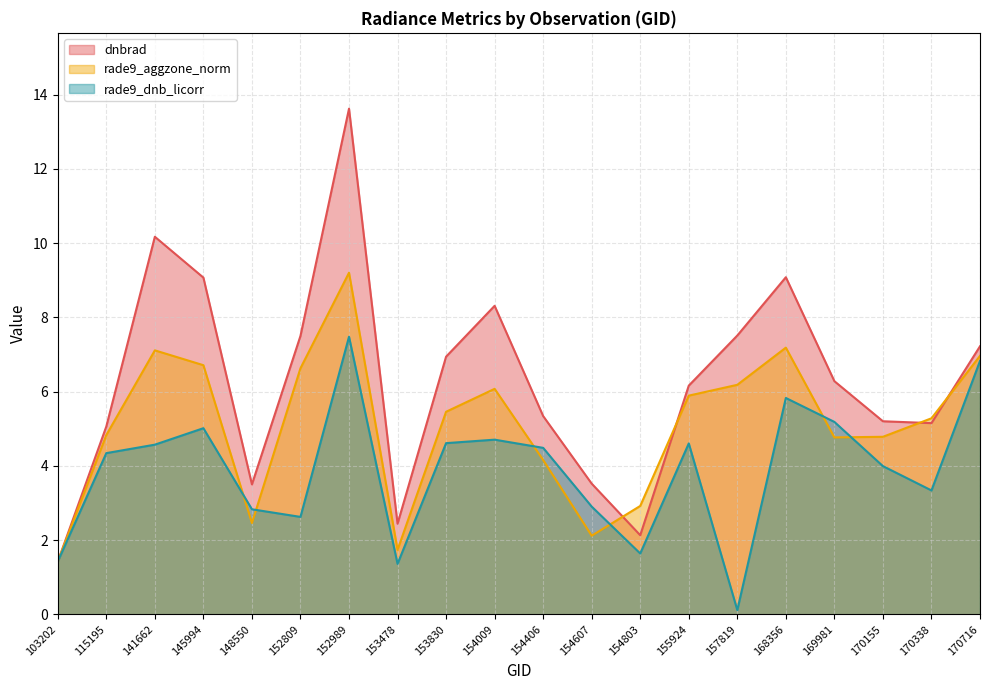

Count the number of data series in this chart.

3